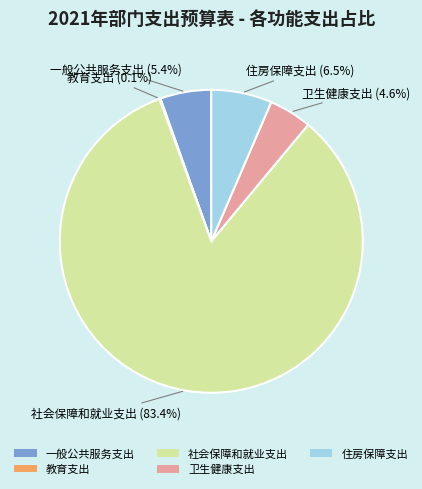

Which category has the biggest portion of the pie?

社会保障和就业支出